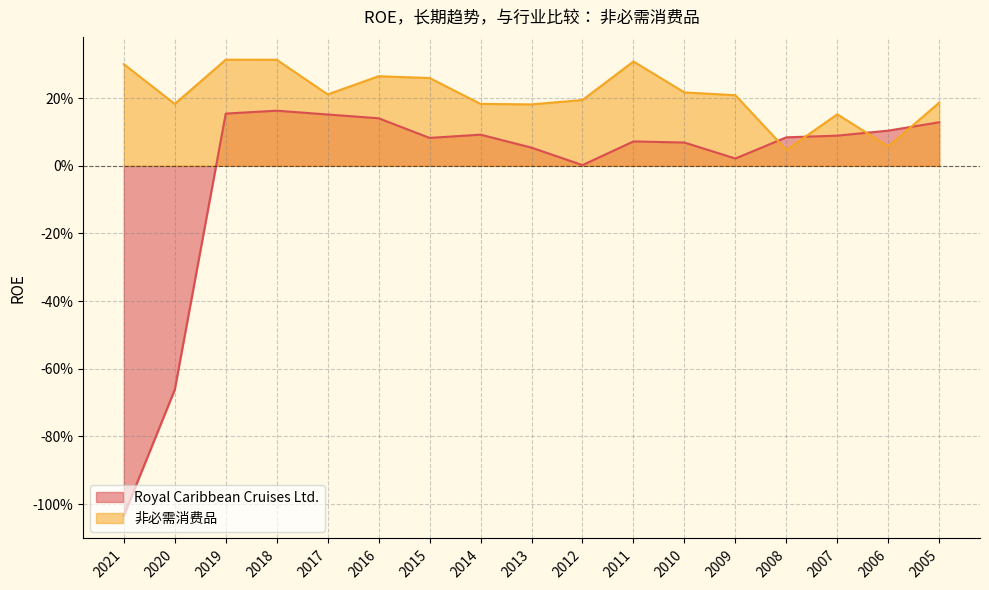

Between 2008 and 2005, which series saw the biggest shift?

非必需消费品